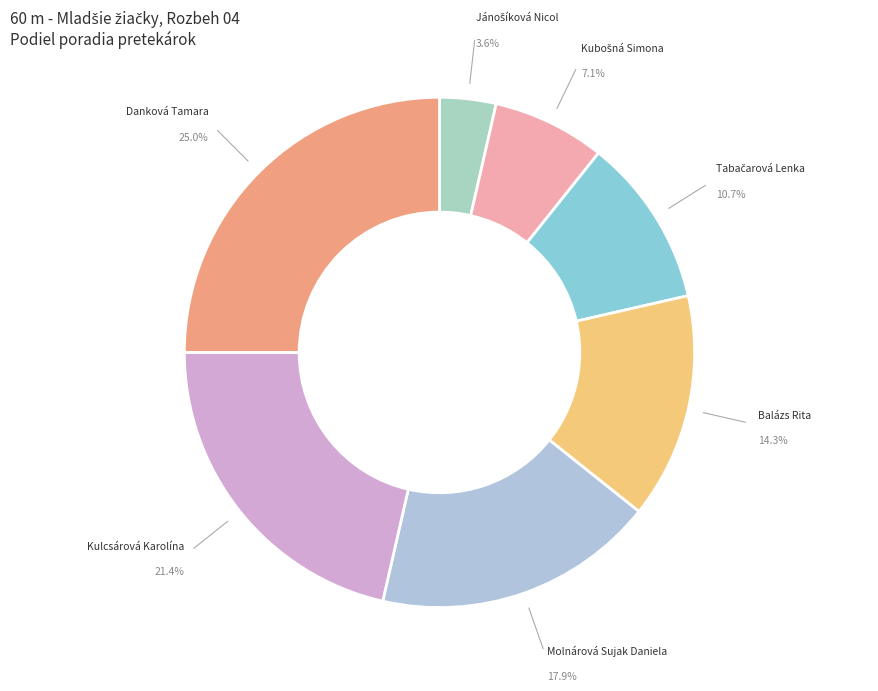

How many segments does this pie chart have?

7